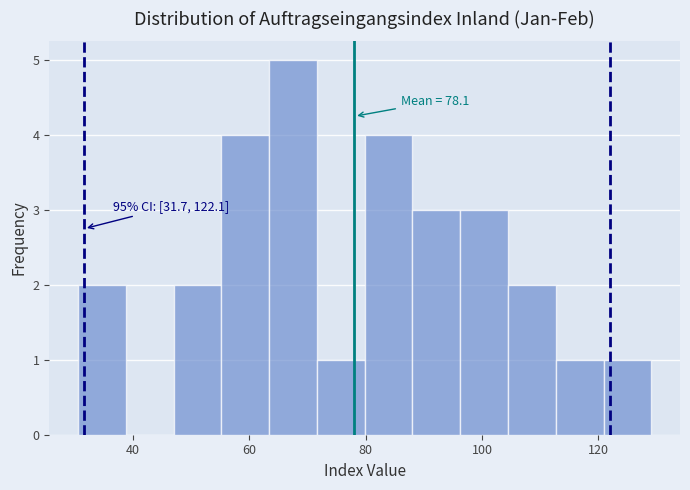

Over which range of the x-axis is the bar tallest?

64 to 72